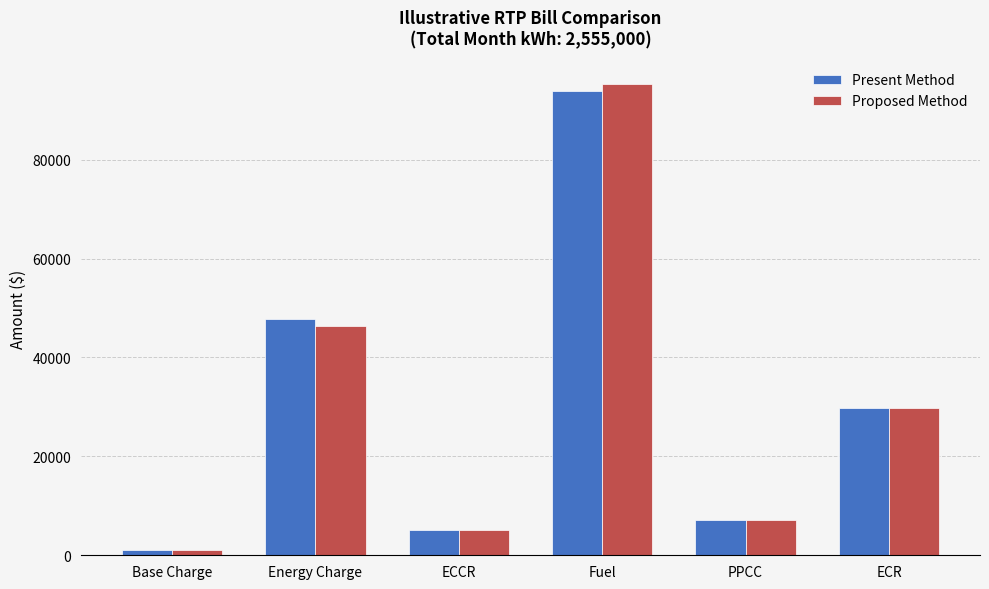

Are the bars horizontal?

No